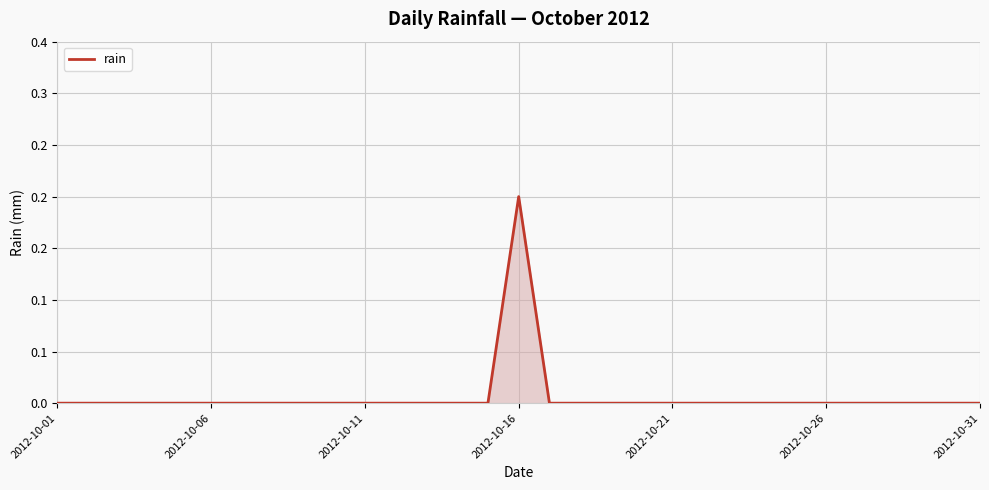

Is this an area chart (filled region under the line)?

Yes